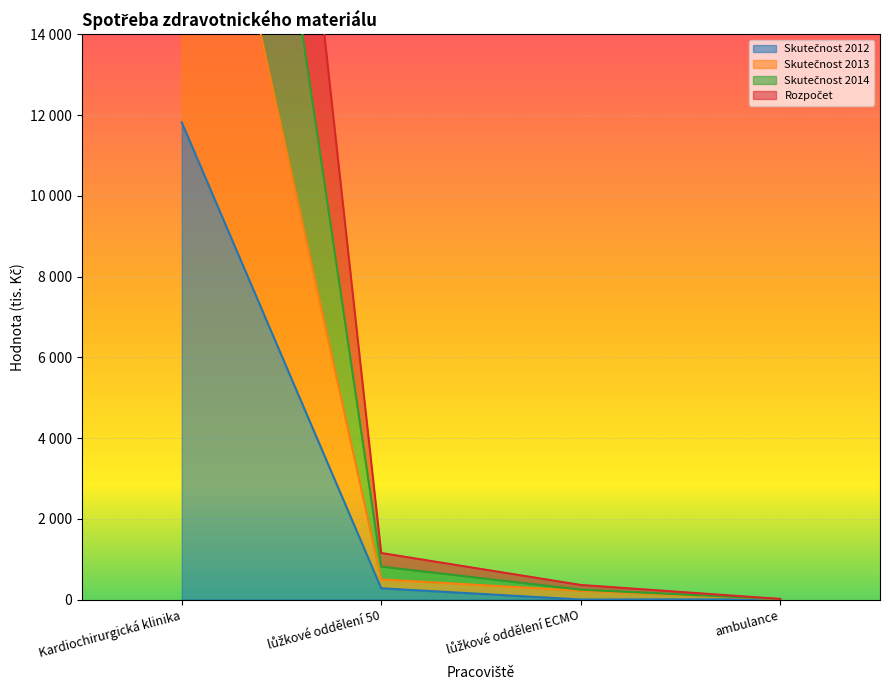

What is the difference between the Skutečnost 2014 values at lůžkové oddělení ECMO and ambulance?

347.0